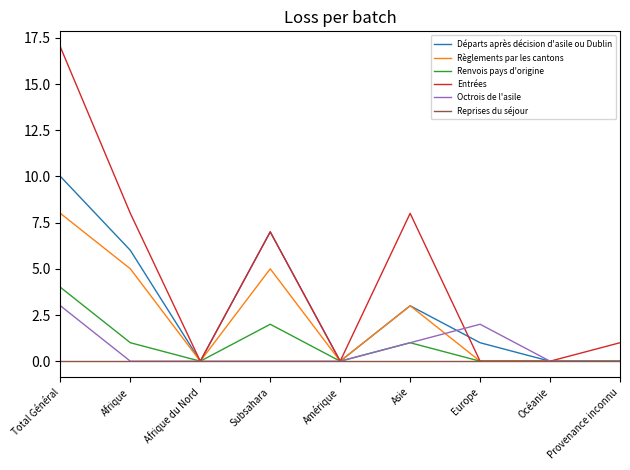

What is the highest value of the Renvois pays d'origine series?

4